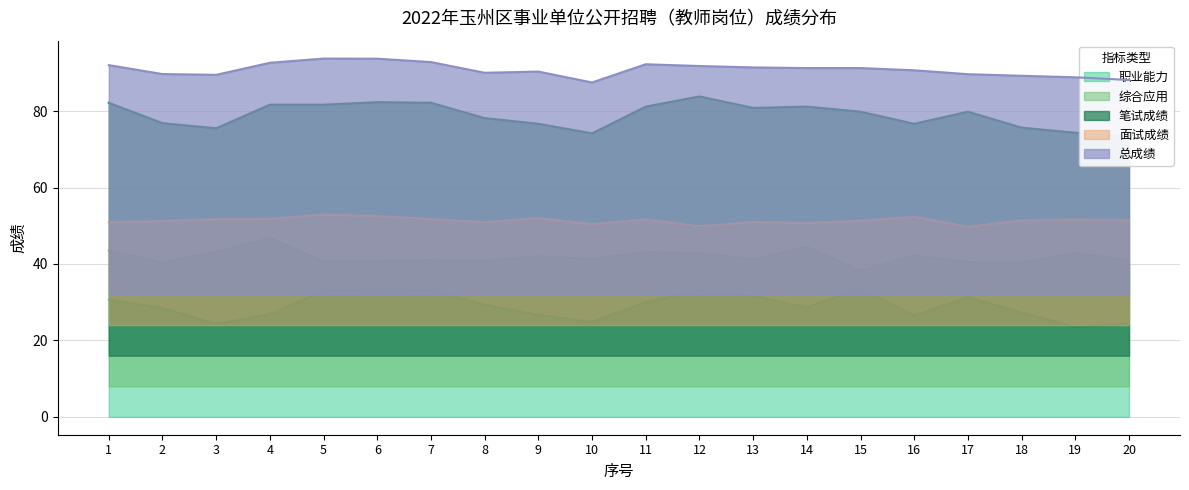

Reading left to right, what are all the values shown in this chart?

职业能力: 30.7	28.5	24.3	26.8	33.0	33.5	33.2	29.3	26.7	24.8	30.0	33.0	31.7	28.7	33.7	26.5	31.3	27.3	23.5	24.3
综合应用: 43.5	40.3	43.2	46.8	40.7	40.8	41.0	40.8	42.0	41.3	43.2	42.8	41.2	44.5	38.2	42.2	40.5	40.3	42.8	41.0
笔试成绩: 82.2	76.8	75.5	81.7	81.7	82.3	82.2	78.2	76.7	74.2	81.2	83.8	80.8	81.2	79.8	76.7	79.8	75.7	74.3	73.3
面试成绩: 50.9	51.3	51.7	51.8	52.9	52.5	51.7	50.9	52.0	50.4	51.7	49.9	51.0	50.7	51.3	52.3	49.7	51.4	51.7	51.5
总成绩: 92.0	89.7	89.5	92.6	93.7	93.7	92.8	90.0	90.3	87.5	92.2	91.8	91.4	91.2	91.2	90.7	89.7	89.2	88.8	88.1